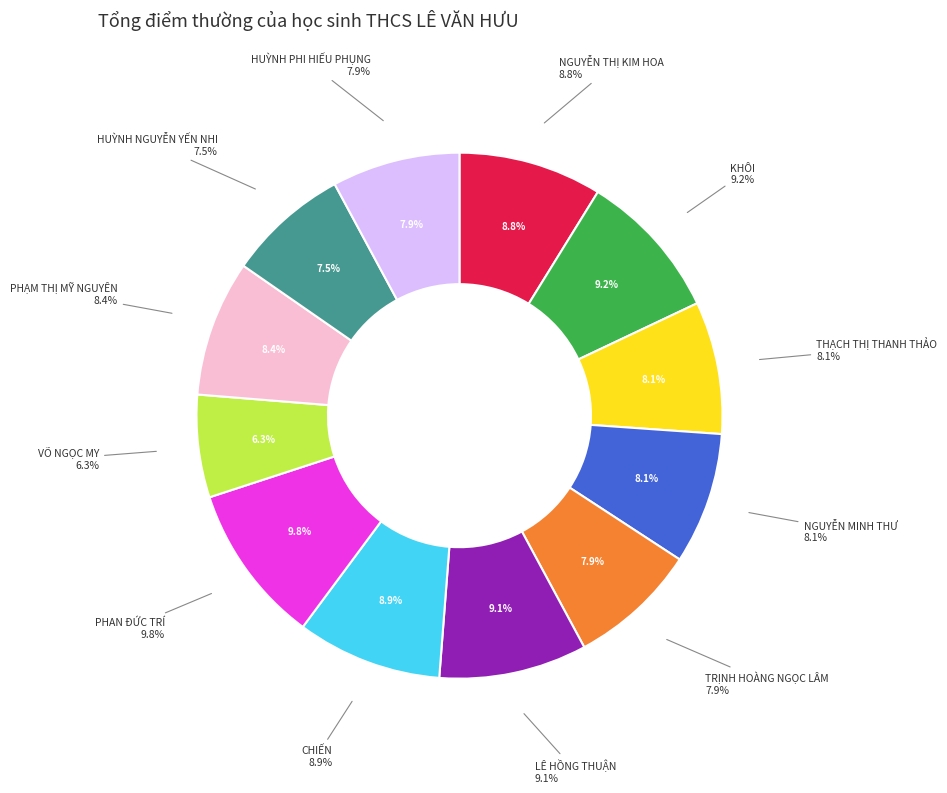

The PHAN ĐỨC TRÍ slice represents 10% of the pie. True or false?

True